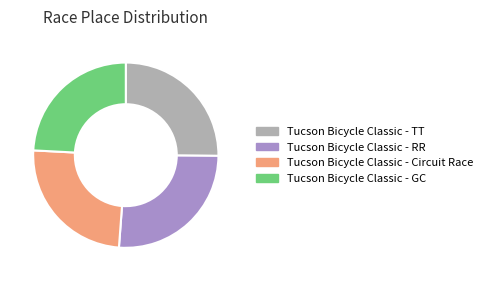

Is Tucson Bicycle Classic - TT the majority of the pie?

No